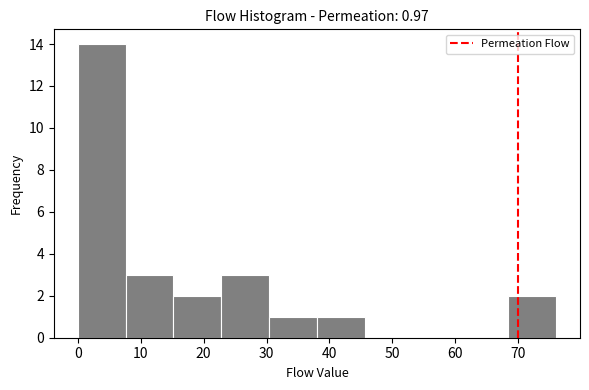

Over which range of the x-axis is the bar tallest?

0.0 to 7.6